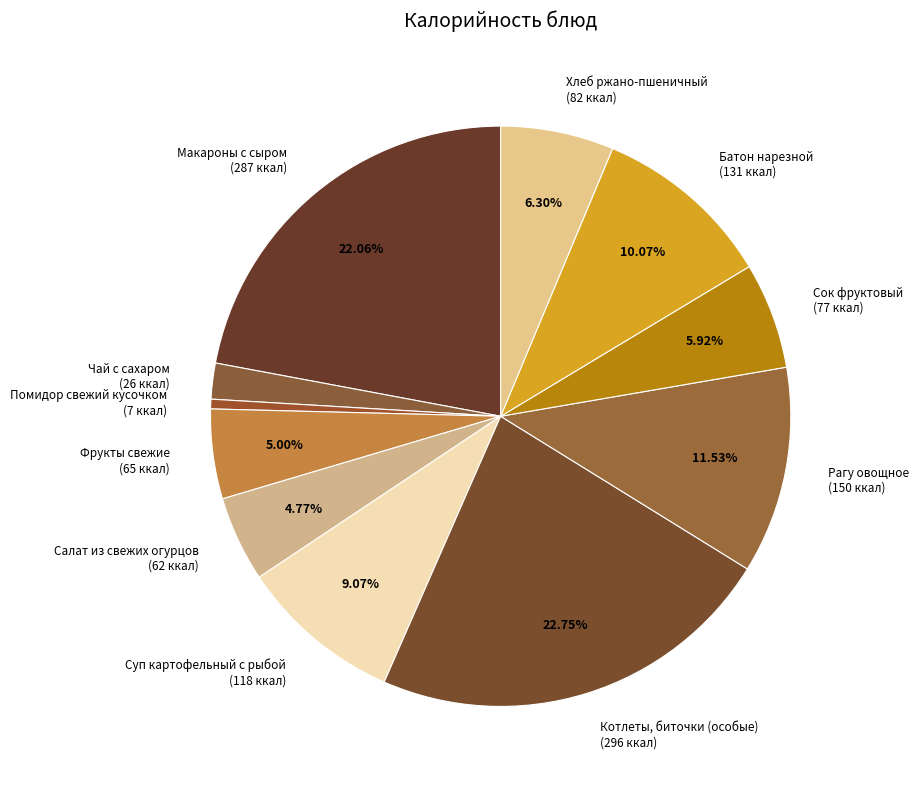

True or false: Чай с сахаром accounts for 15% of the total.

False